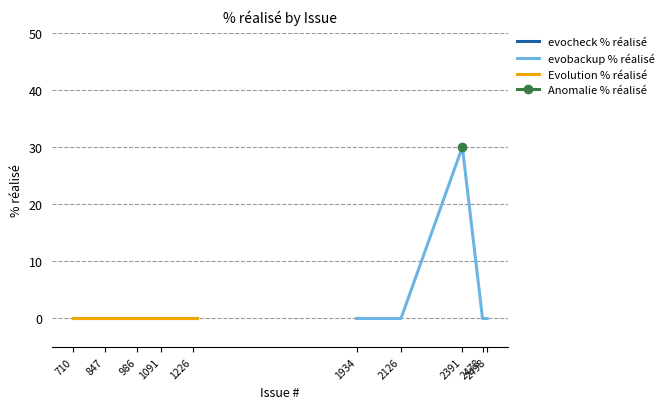

True or false: Evolution type and evobackup issues cross at least once.

False